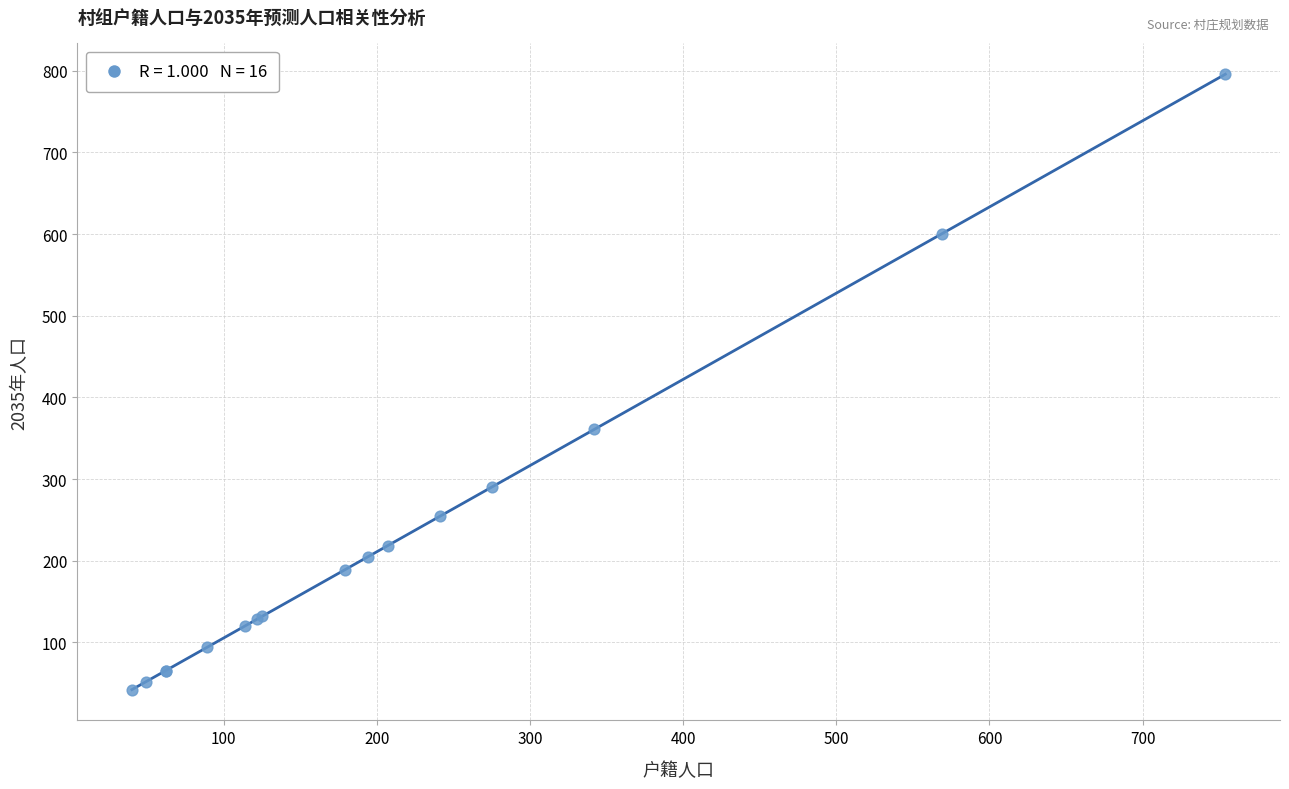

What Y value in the scatter plot is closest to 418?

360.9